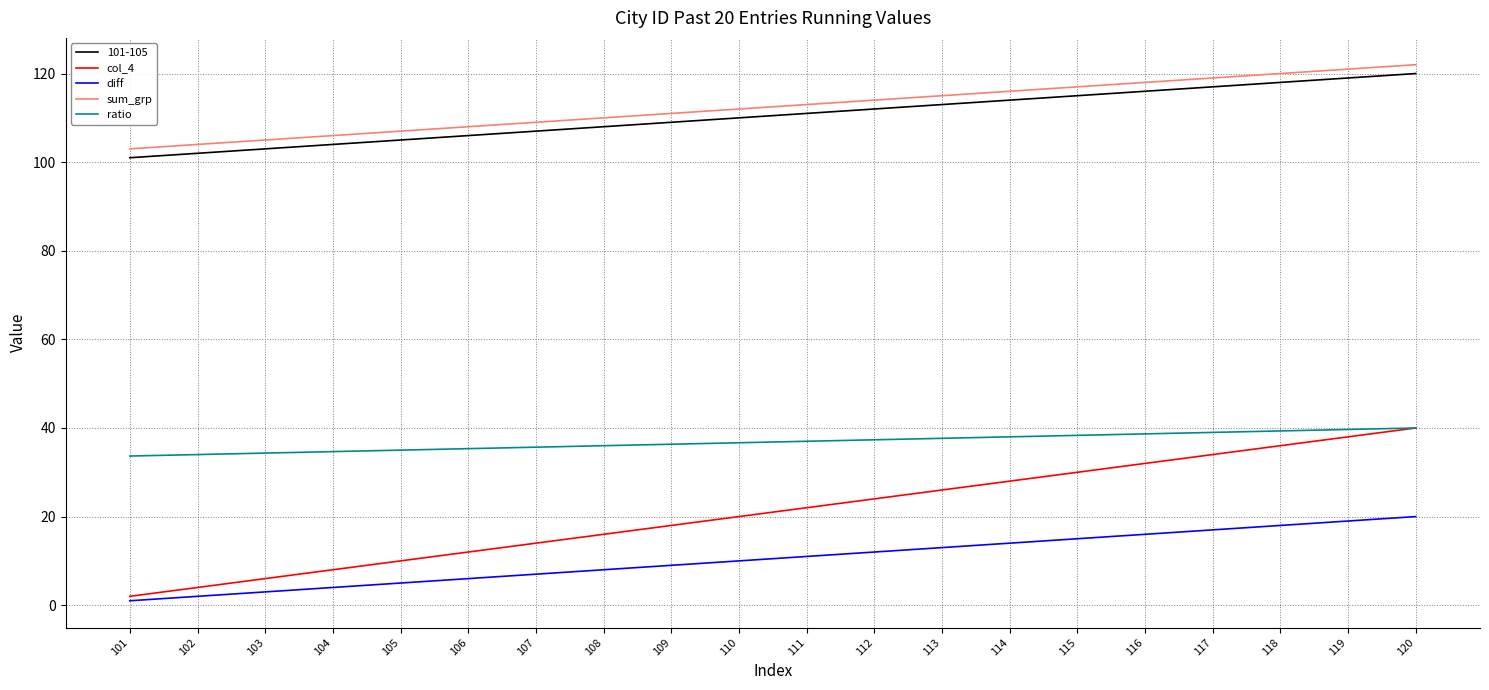

What value does the ratio series have at 111?

37.0